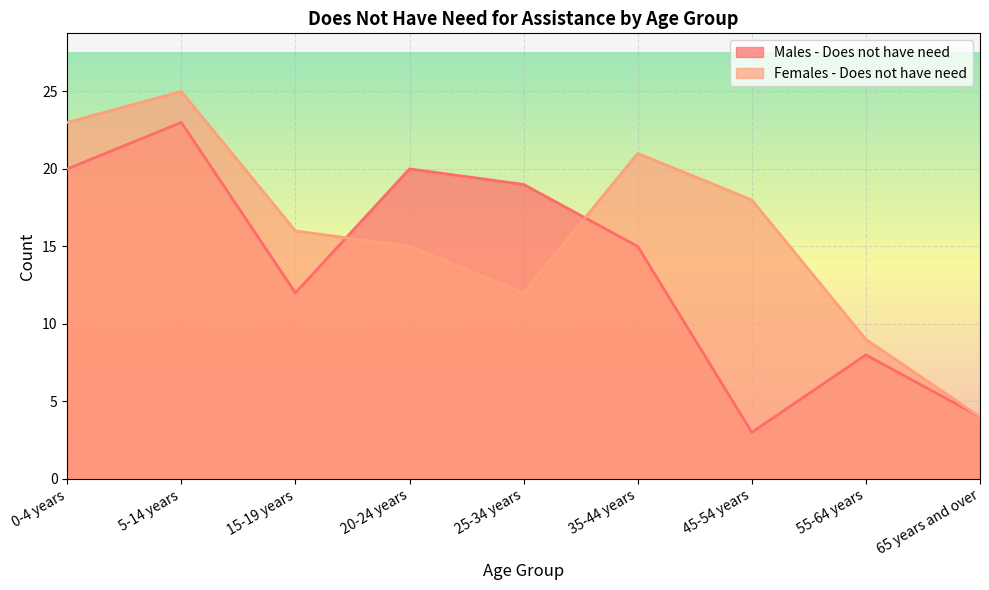

True or false: Females - Does not have need has a value of 9 at 55-64 years.

True